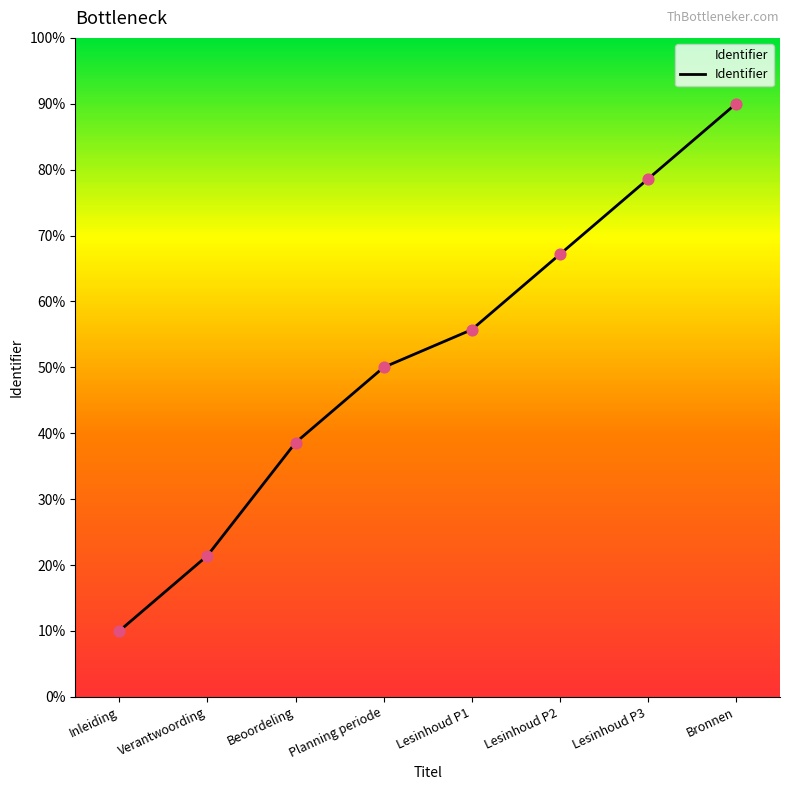

Between Lesinhoud P1 and Lesinhoud P2, which is larger?

Lesinhoud P2